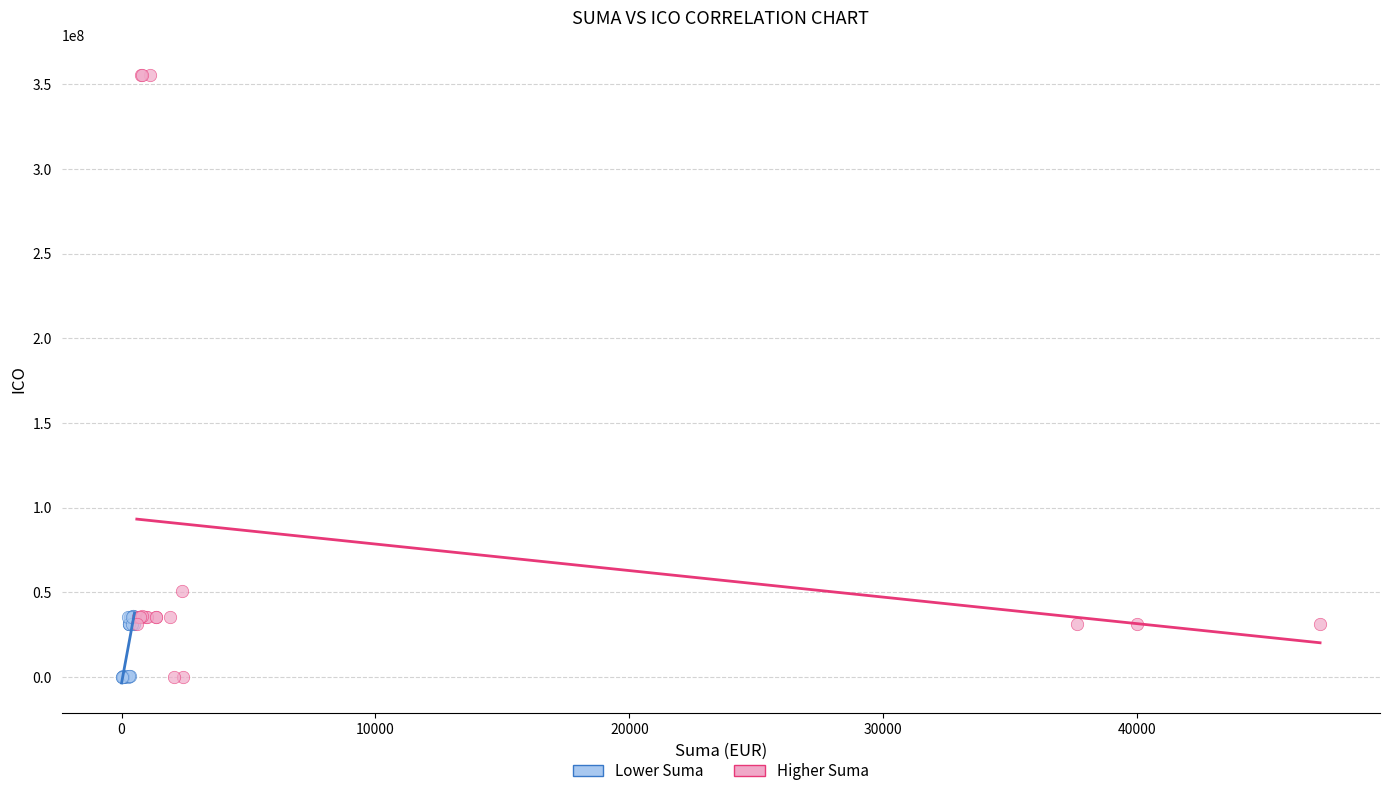

Which series reaches the maximum Y coordinate?

Higher Suma